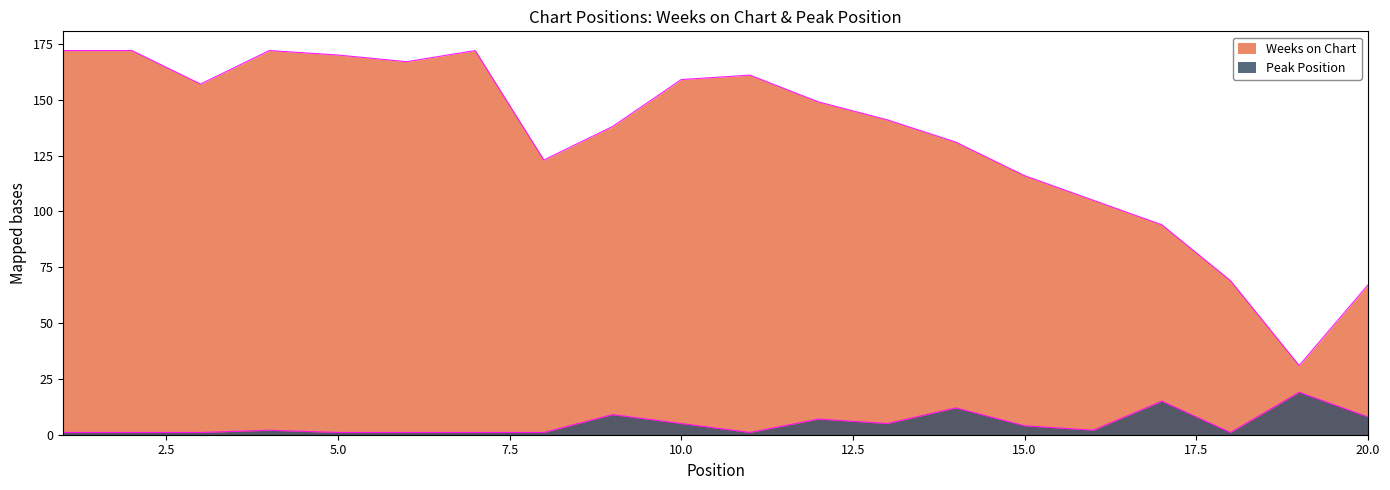

What value does the Weeks on Chart series have at 18?

69